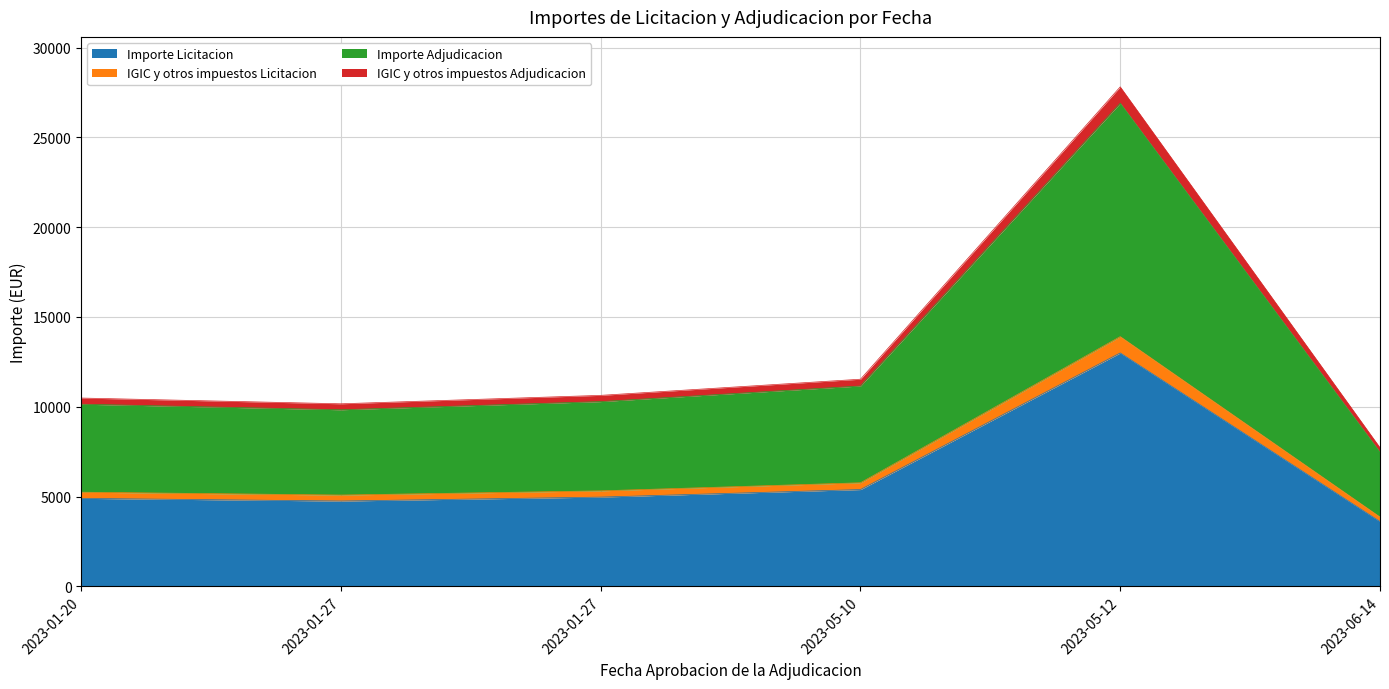

In Importe Licitacion, how many points are higher than both neighbors (excluding endpoints)?

1